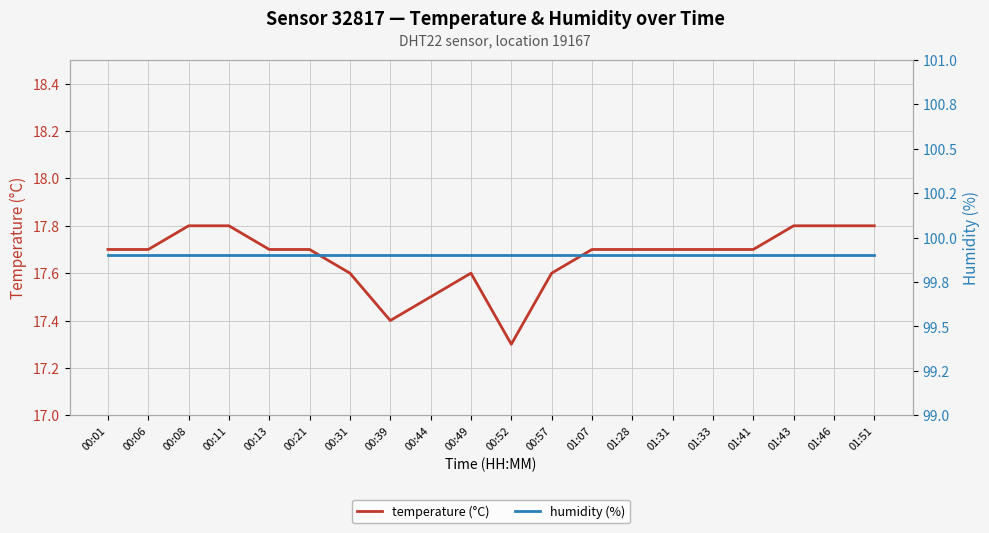

Where is the first local maximum for temperature (°C)?

00:49